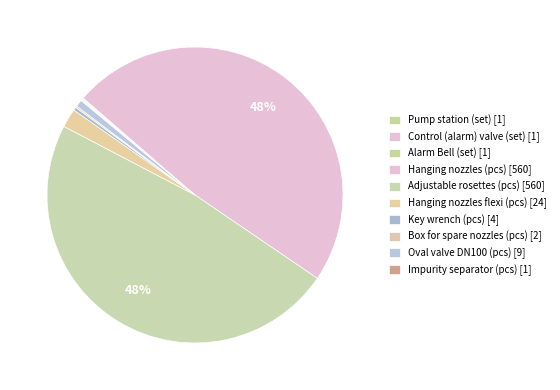

What portion of the pie excludes Alarm Bell (set)?

99.9%